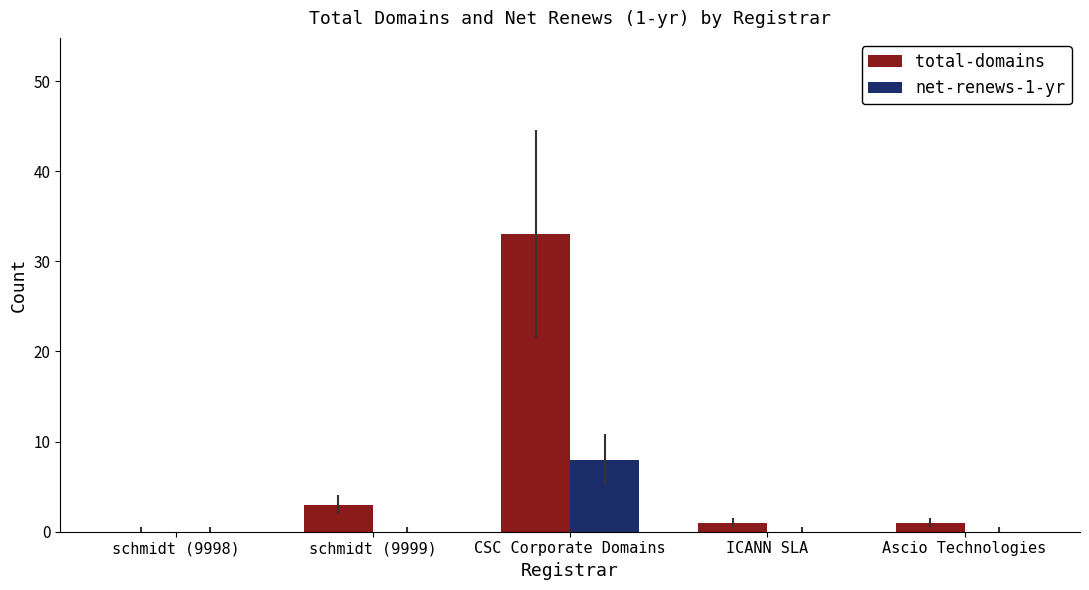

Between CSC Corporate Domains and Ascio Technologies, which series saw the biggest shift?

total-domains